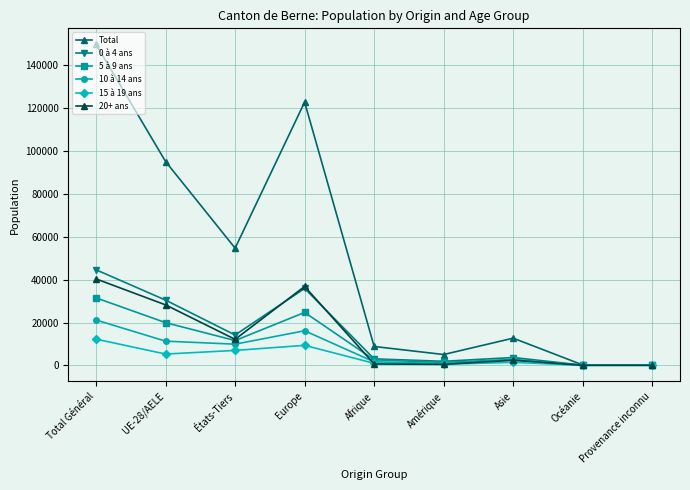

What is the difference between the 10 à 14 ans values at Océanie and Provenance inconnu?

10